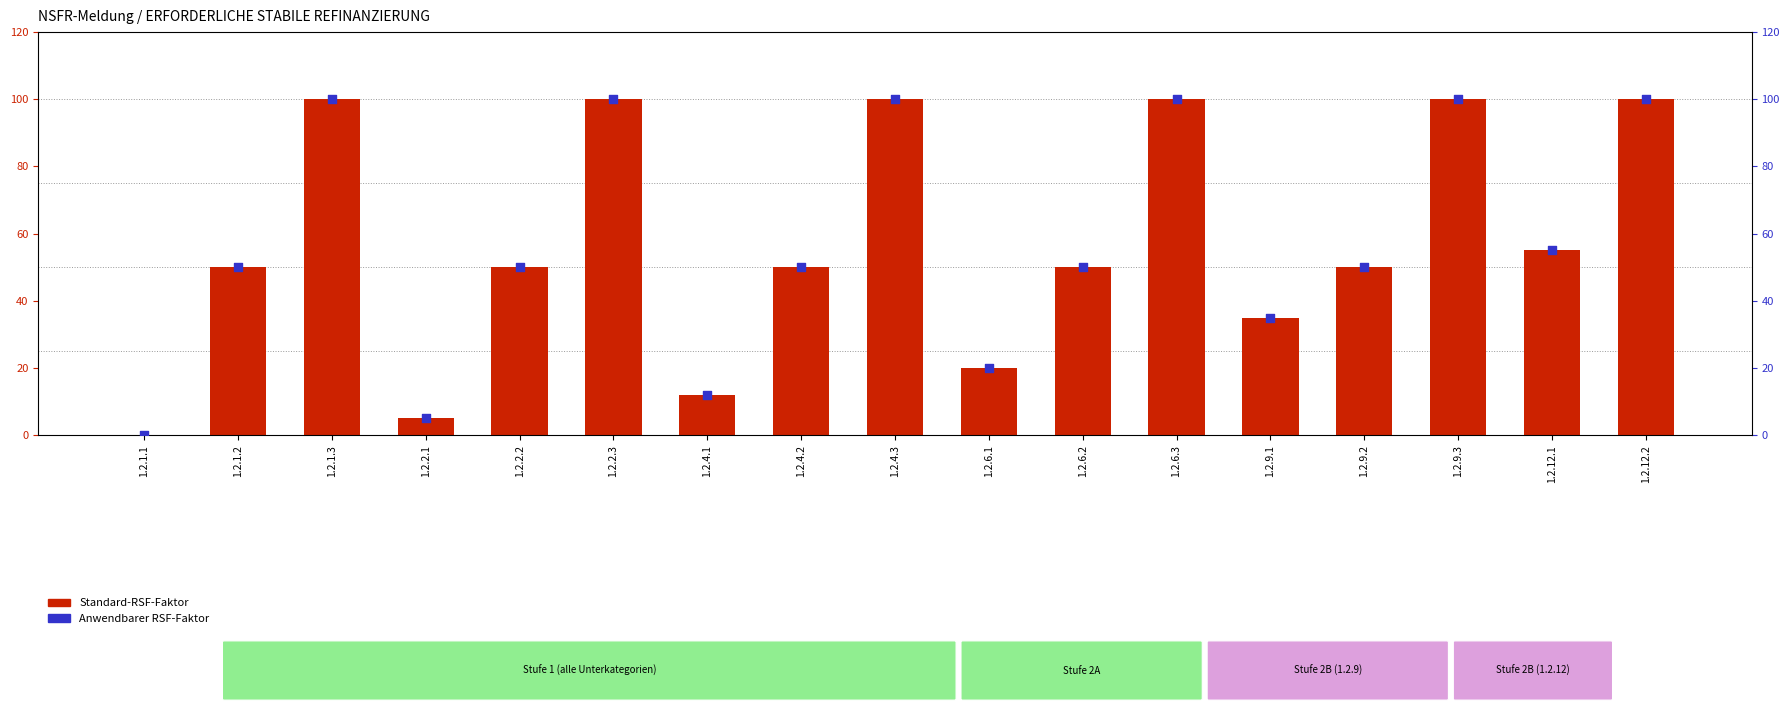

Which series reaches the minimum Y coordinate?

Standard-RSF-Faktor